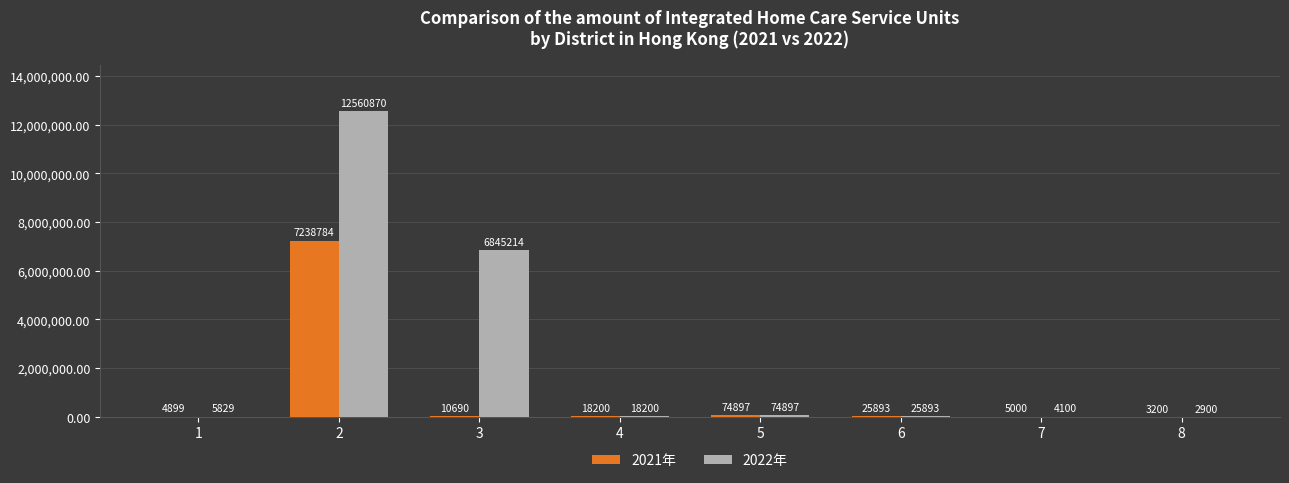

At which label is 2022年 closest to 6281885?

3